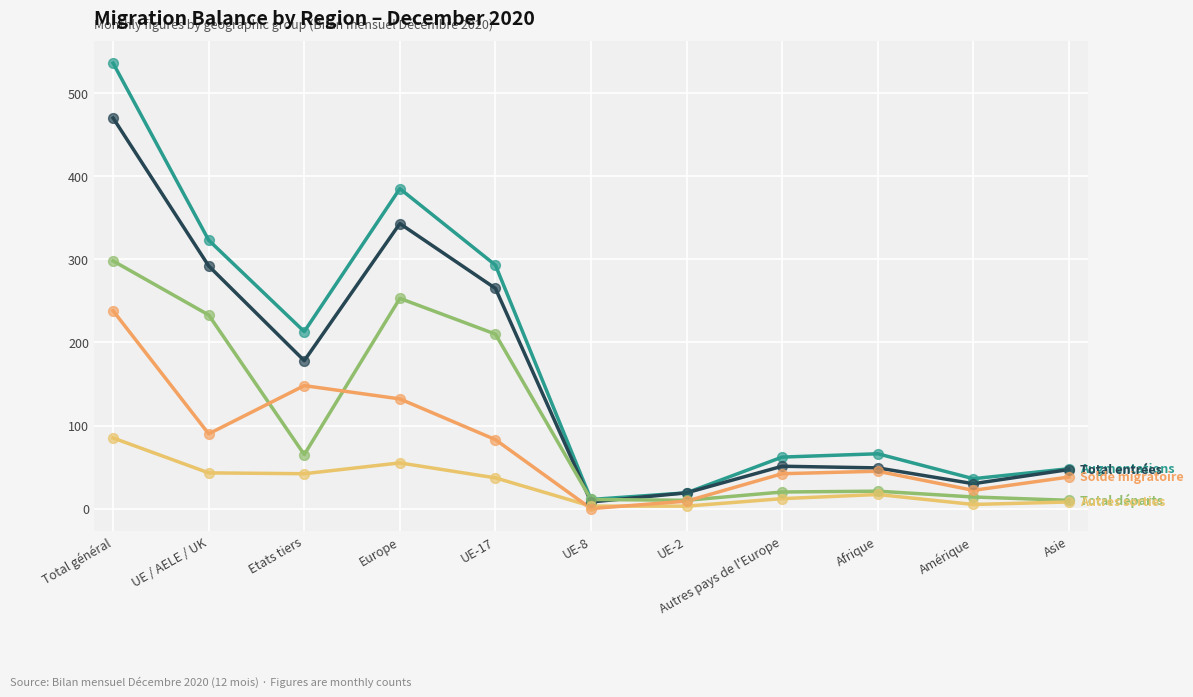

What is the total value across all series at Europe?

1168